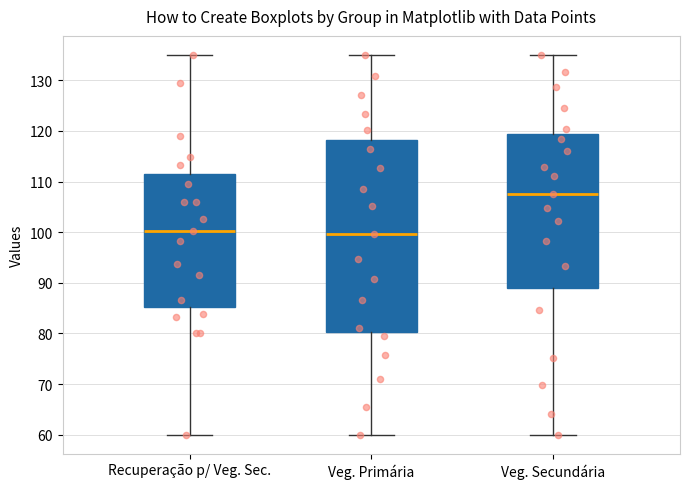

Reading left to right, read every box against the y-axis: the position of its median line, the range the box covers, and the ends of its whiskers. The values are not printed on the chart, so give them approximately, as read against the axis.

Recuperação p/ Veg. Sec.: median 100, box 85 to 111, whiskers 60 to 135
Veg. Primária: median 100, box 80 to 118, whiskers 60 to 135
Veg. Secundária: median 108, box 89 to 119, whiskers 60 to 135